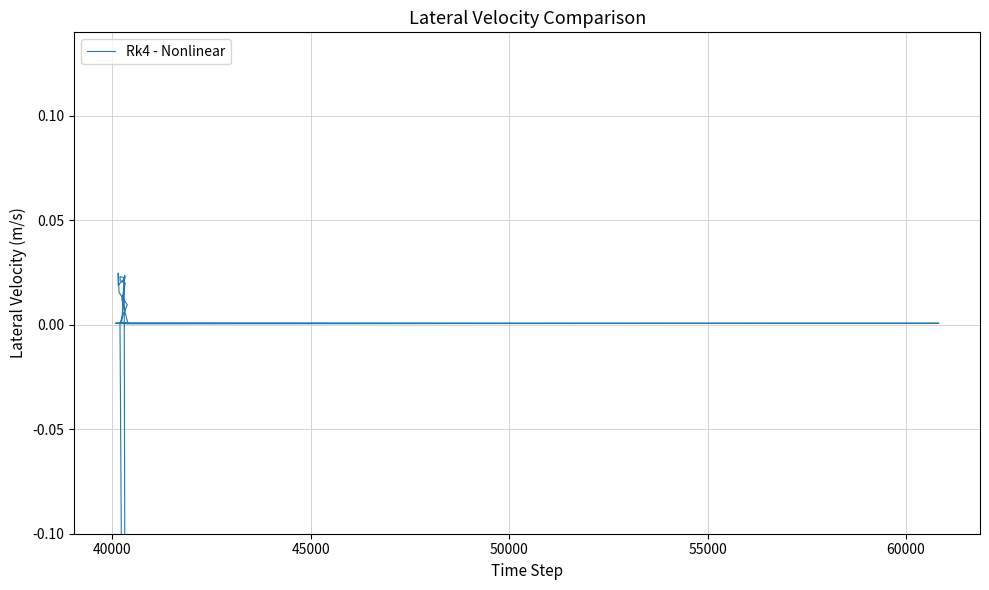

Reading left to right, what are all the values shown in this chart?

0.0	0.0	0.0	0.0	0.0	0.0	0.0	0.0	0.0	0.0	0.0	0.0	0.0	-0.5	0.0	0.0	0.0	0.0	0.0	0.0	0.0	0.0	0.0	0.0	0.0	0.0	0.0	0.0